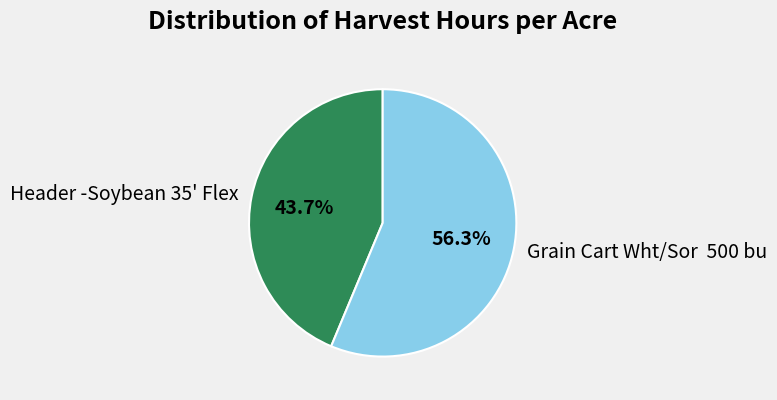

What percentage is NOT represented by Grain Cart Wht/Sor 500 bu?

43.7%